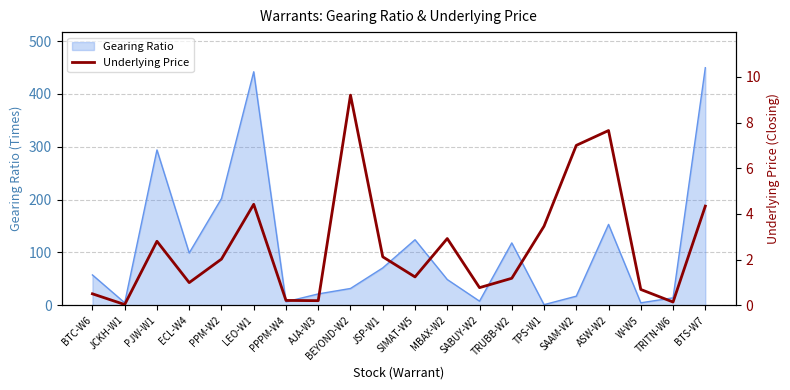

Where does the data first go above 2?

PJW-W1